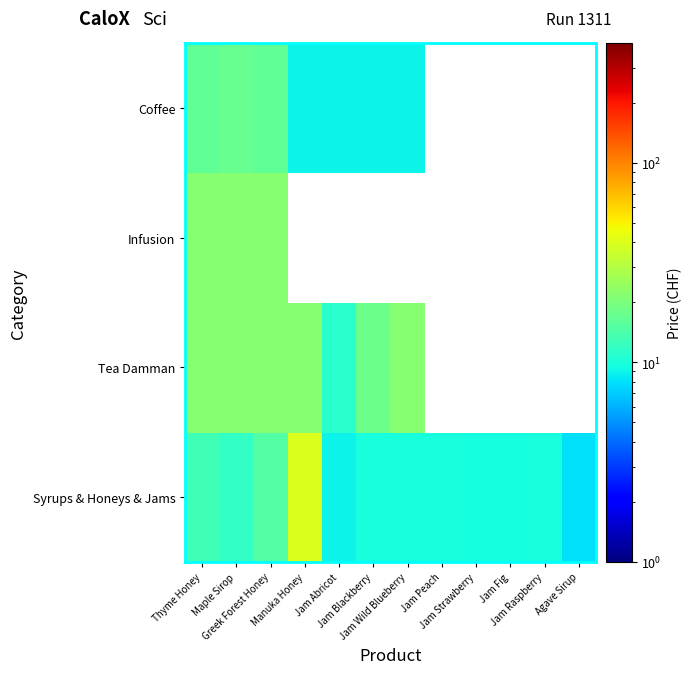

Rank the series at Greek Forest Honey from lowest to highest value.

Syrups & Honeys & Jams, Coffee, Tea Damman, Infusion